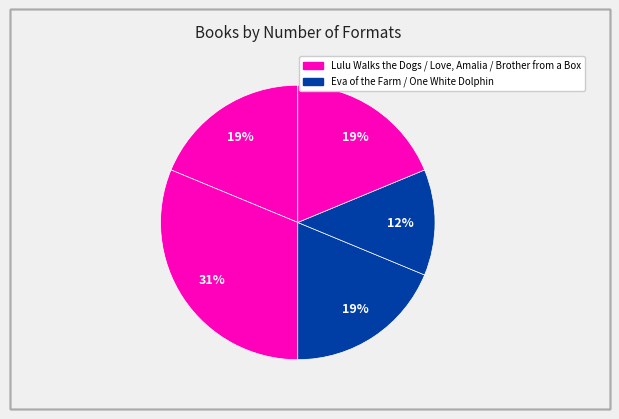

Rank the categories by value from lowest to highest.

One White Dolphin, Lulu Walks the Dogs, Eva of the Farm, Brother from a Box, Love, Amalia